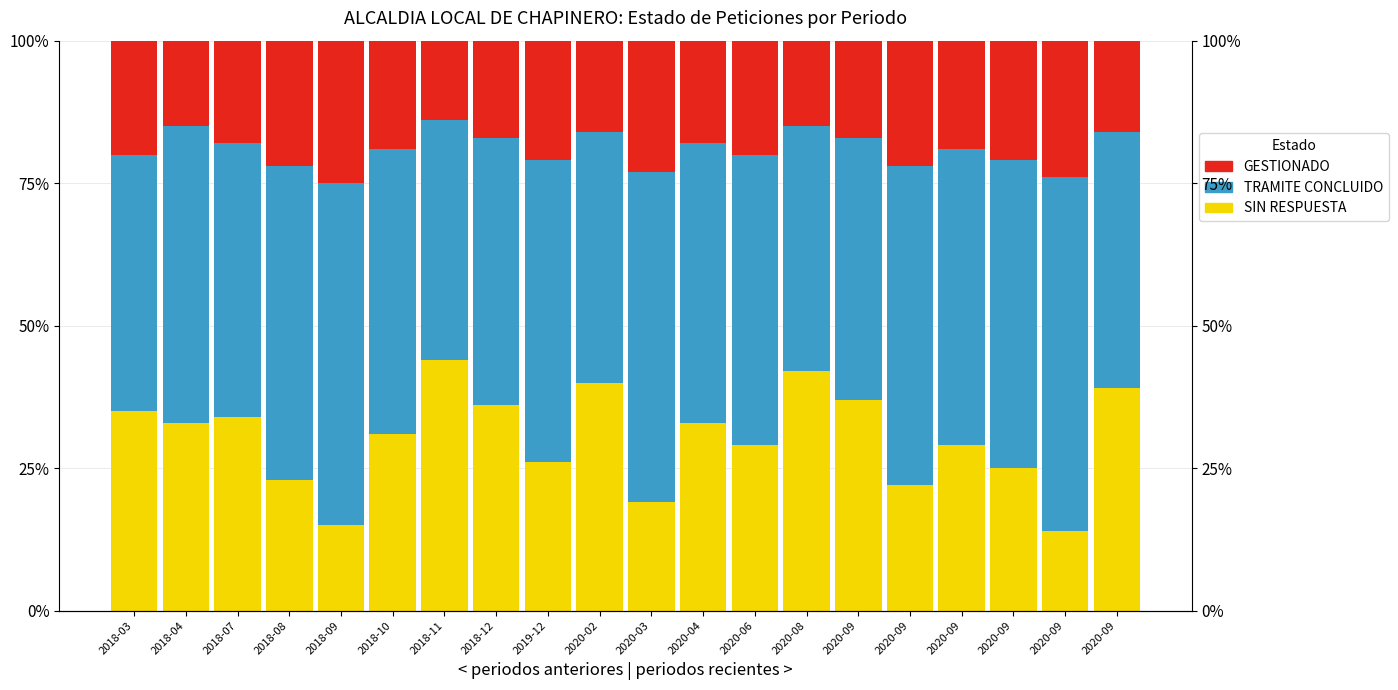

The GESTIONADO series shows 14.0 at 2018-11. True or false?

True